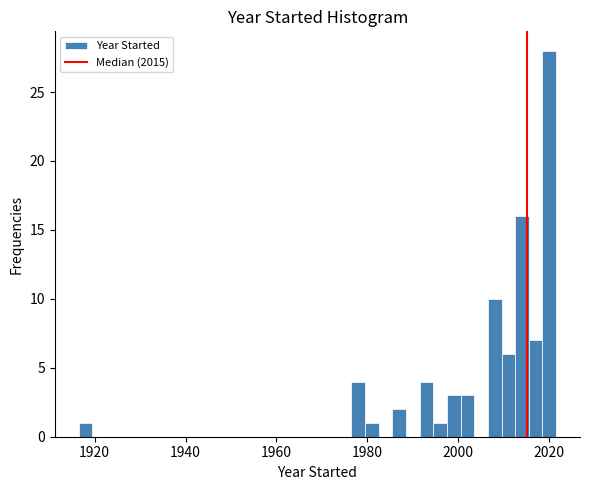

Read against the x-axis, roughly where is the centre of the tallest bar?

2020